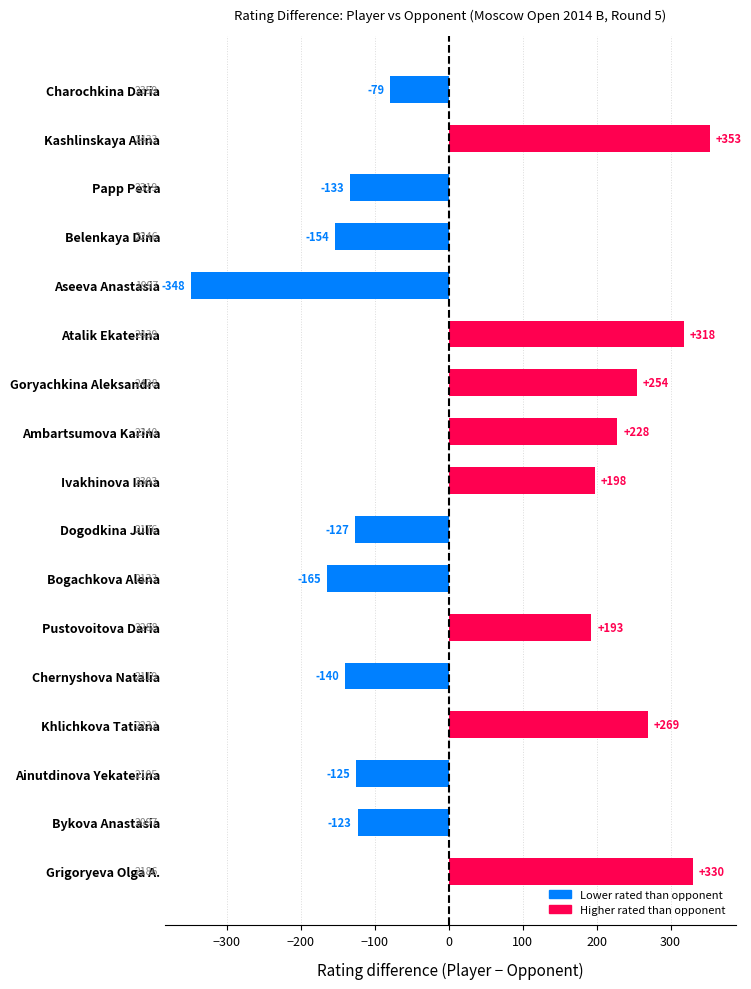

What is the sum of all values?

749